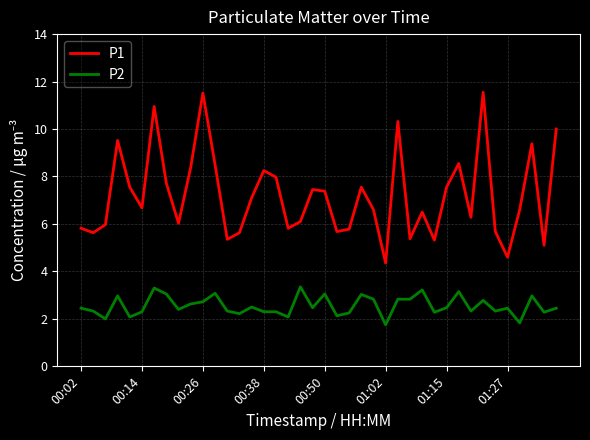

True or false: P1 and P2 intersect in this chart.

False